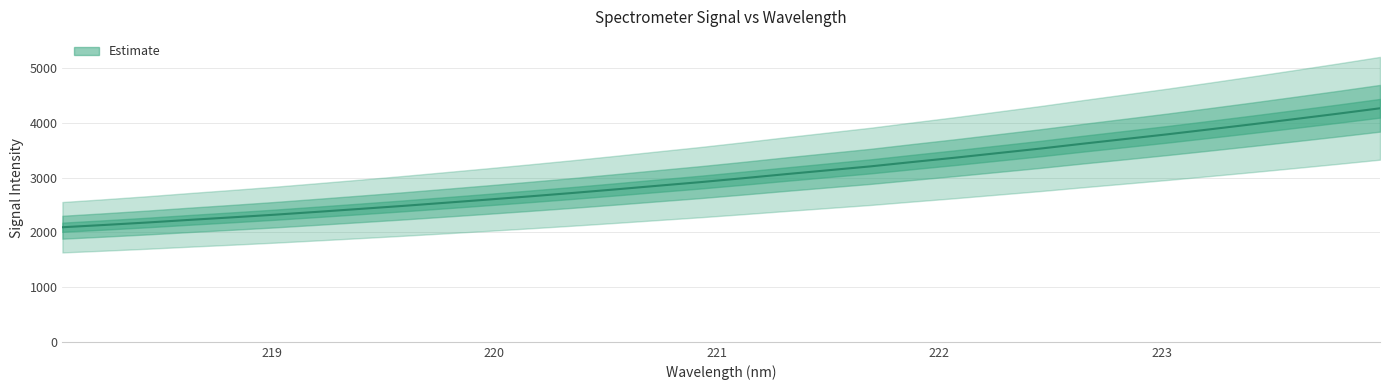

What is the difference between the values at 221.8812 and 223.7895?

881.1